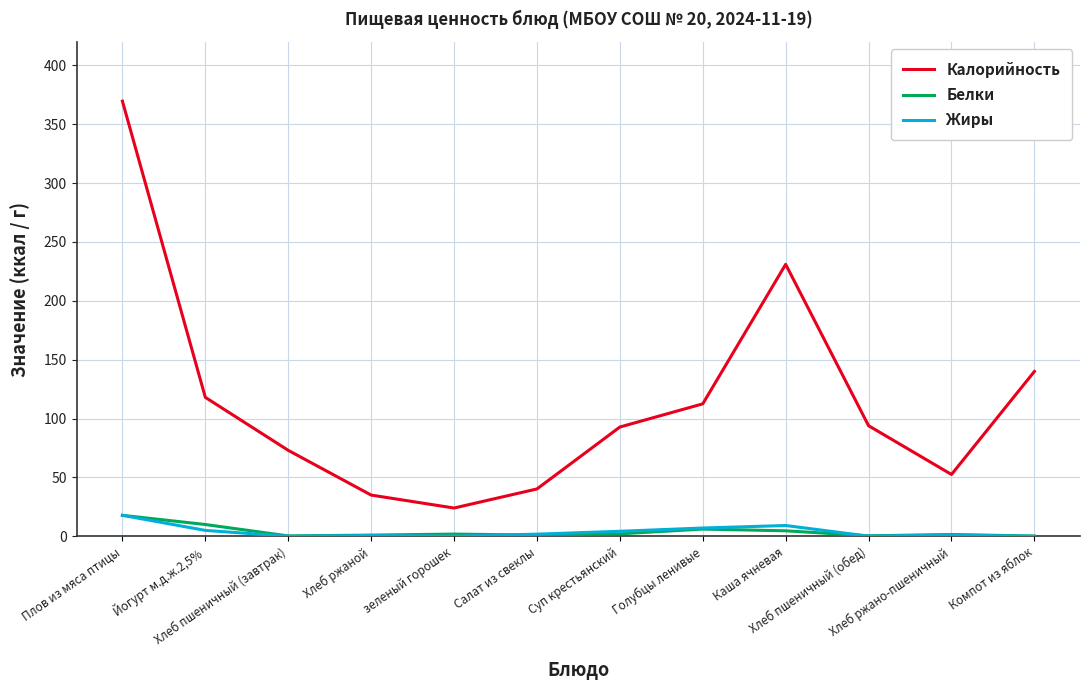

True or false: Жиры and Калорийность intersect in this chart.

False